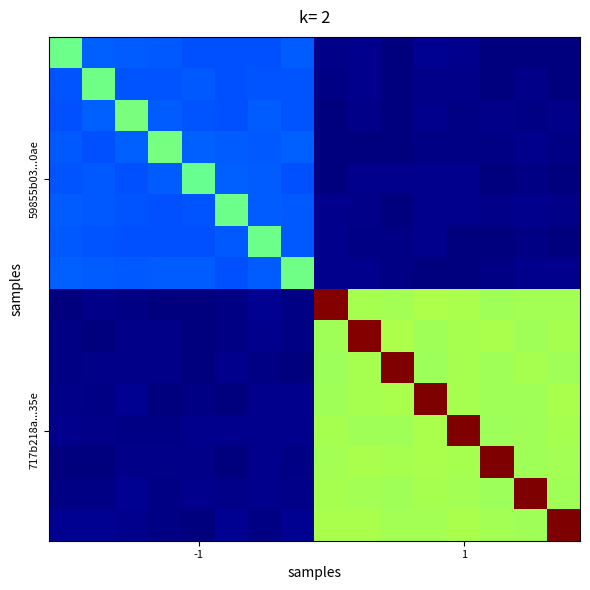

Count the number of categories in the chart.

16